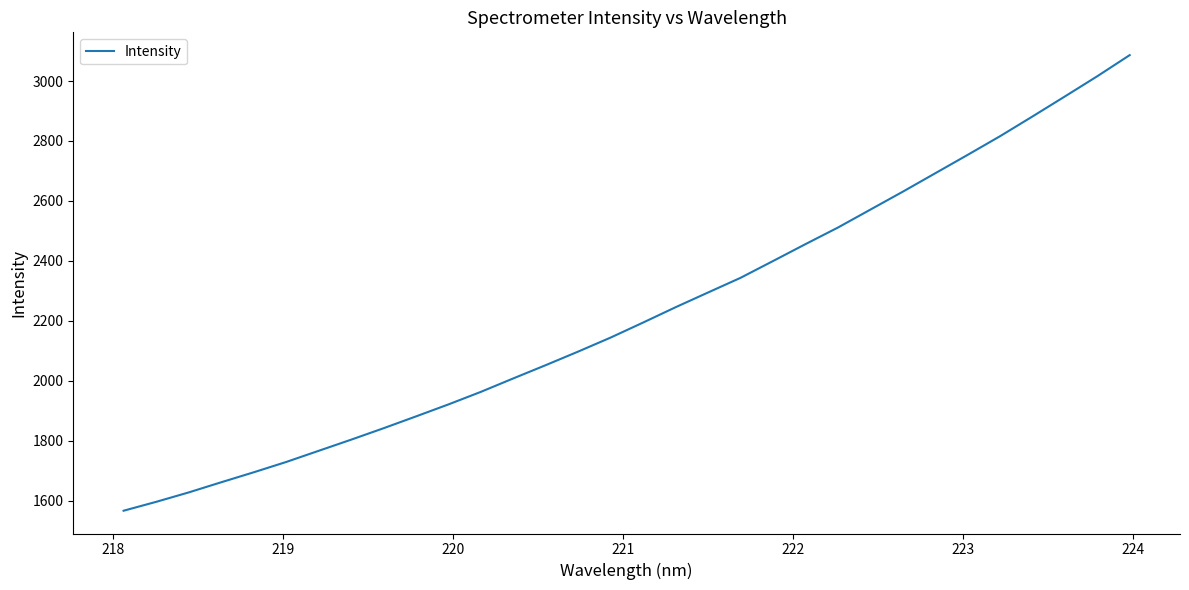

What is the minimum value shown in the chart?

1566.5